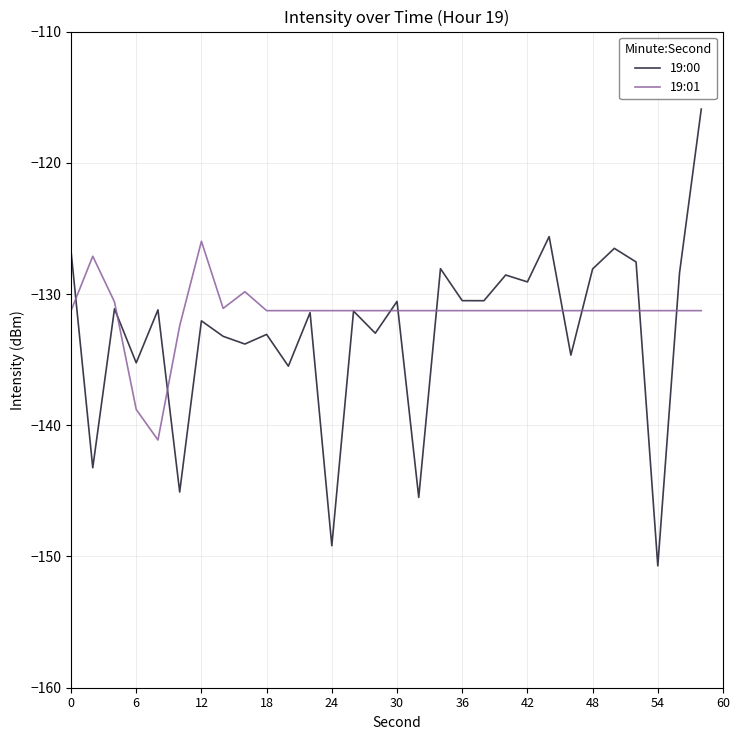

True or false: 19:01 has more than 1 points higher than both neighbors.

True